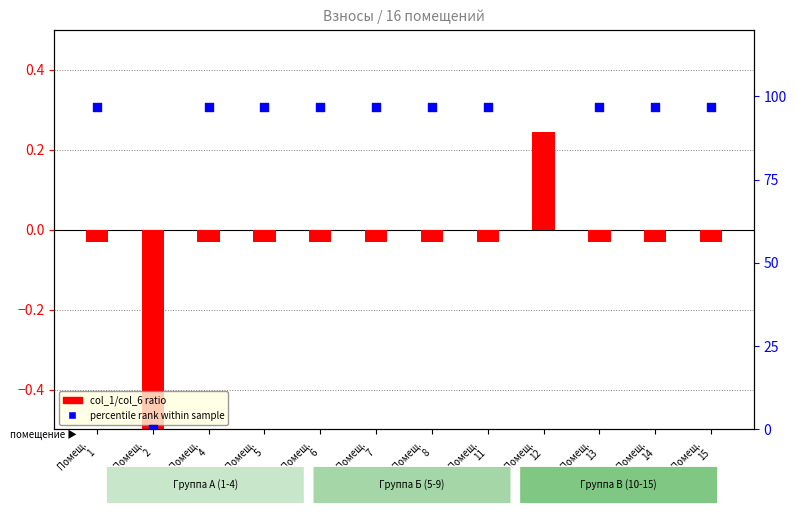

What is the total value across all series at Помещ.
13?

96.8